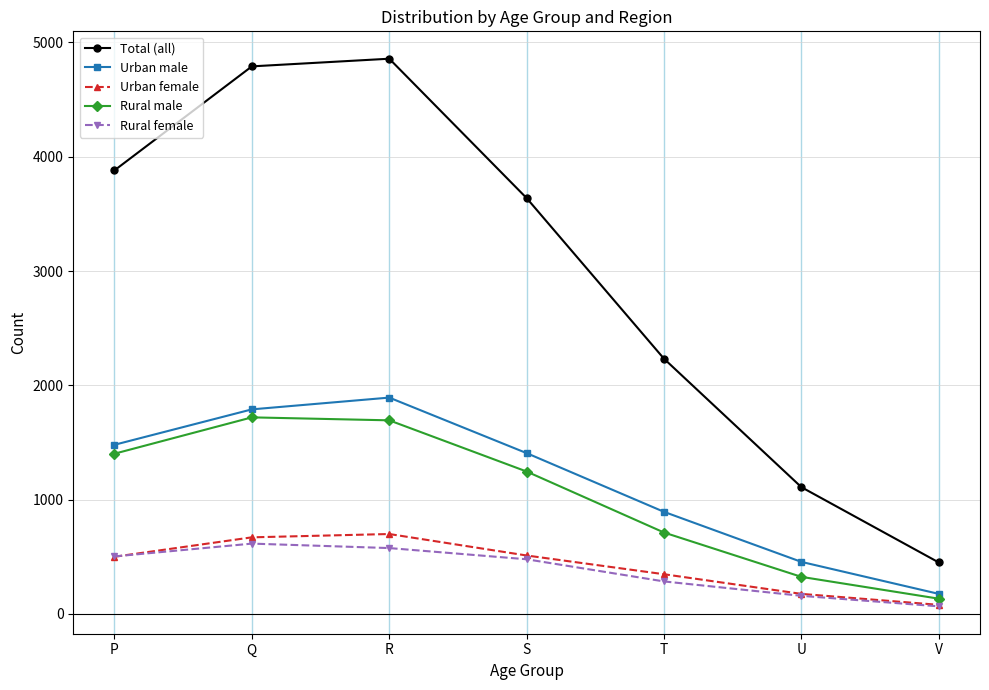

Which series has the largest total across all categories?

Total (all)